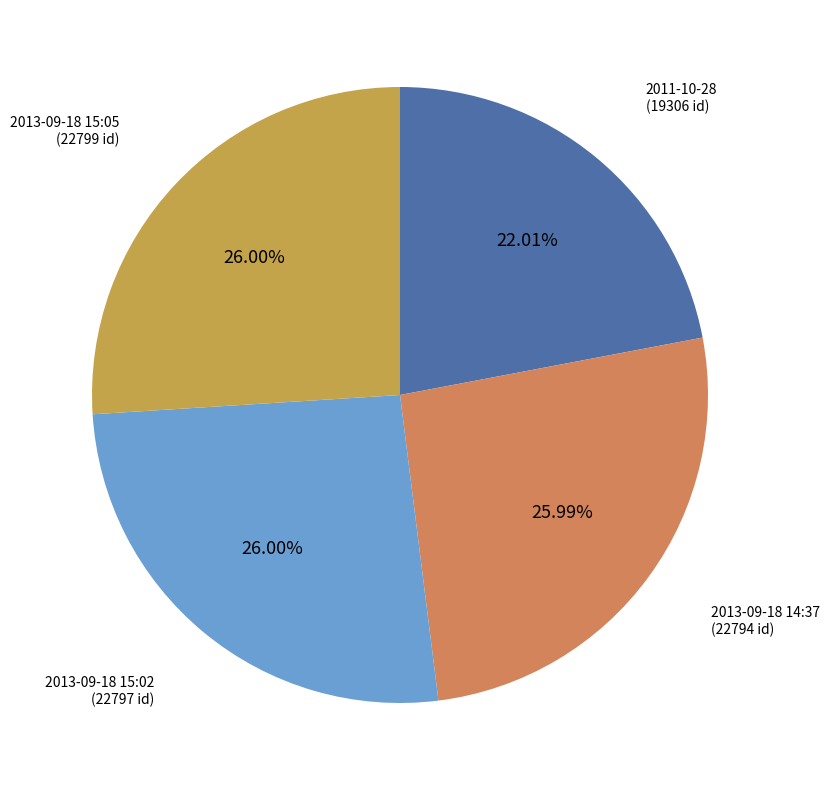

Count the number of slices in the pie.

4